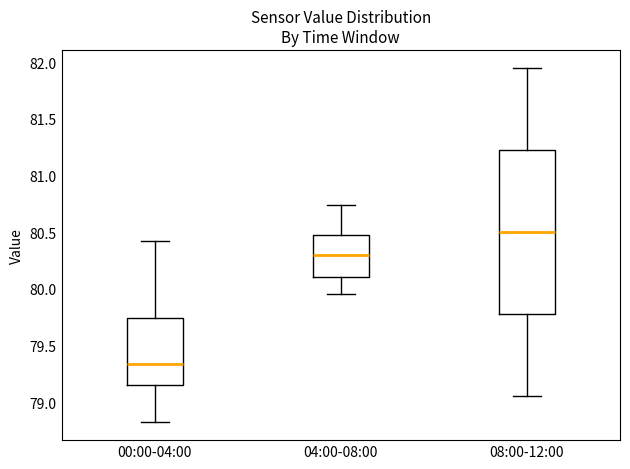

Reading left to right, read every box against the y-axis: the position of its median line, the range the box covers, and the ends of its whiskers. The values are not printed on the chart, so give them approximately, as read against the axis.

00:00-04:00: median 79.35, box 79.15 to 79.75, whiskers 78.80 to 80.40
04:00-08:00: median 80.30, box 80.10 to 80.45, whiskers 79.95 to 80.75
08:00-12:00: median 80.50, box 79.80 to 81.25, whiskers 79.05 to 81.95